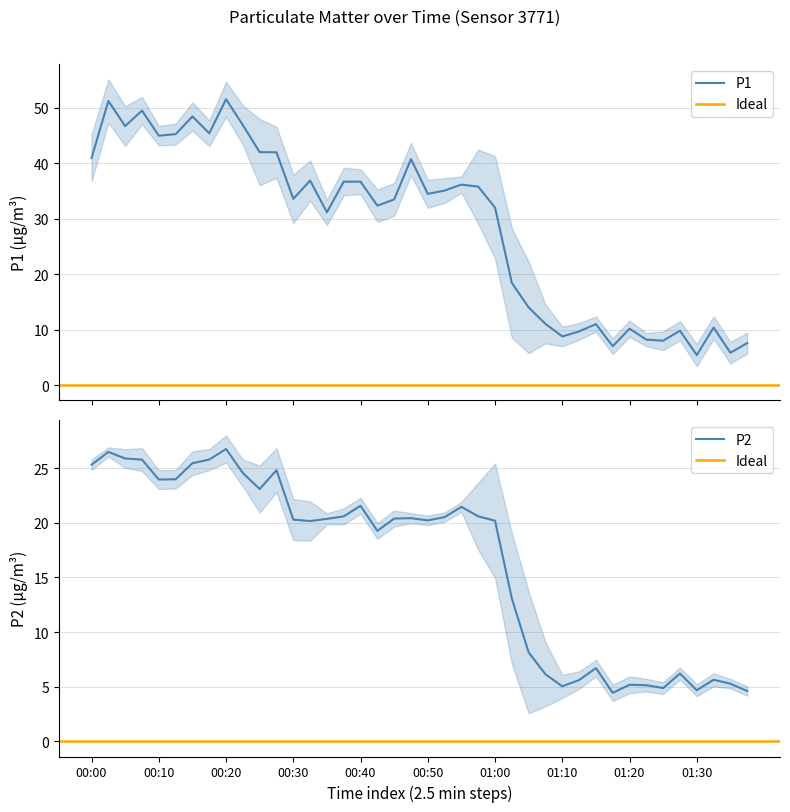

Reading left to right, extract all data points from this chart.

P1: 41.0	51.3	46.7	49.5	45.0	45.3	48.5	45.4	51.6	46.9	42.0	42.0	33.6	36.9	31.2	36.7	36.7	32.4	33.5	40.8	34.5	35.1	36.2	35.8	32.0	18.4	14.0	11.0	8.8	9.7	11.0	7.0	10.2	8.2	8.0	9.8	5.4	10.4	5.8	7.6
P2: 25.3	26.5	25.9	25.8	24.0	24.0	25.5	25.8	26.8	24.6	23.1	24.8	20.3	20.2	20.4	20.6	21.6	19.3	20.4	20.4	20.2	20.5	21.5	20.6	20.2	13.1	8.1	6.1	5.0	5.6	6.7	4.4	5.2	5.1	4.9	6.2	4.7	5.6	5.3	4.6